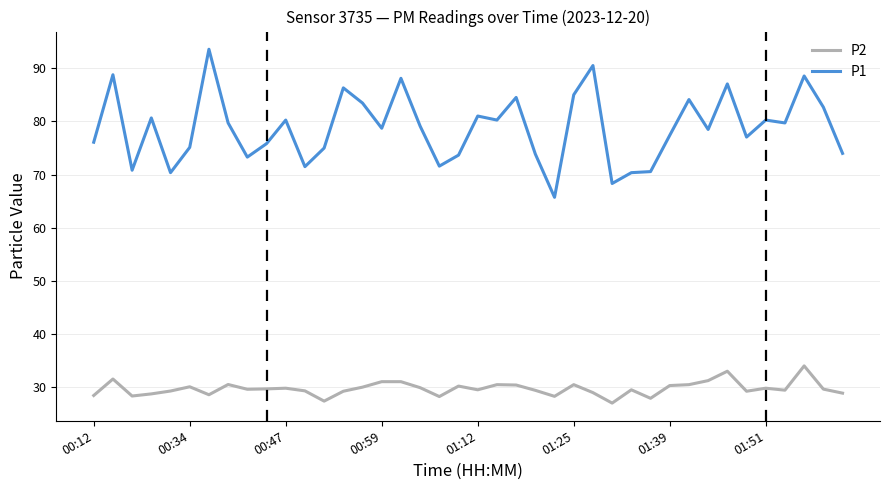

List the series in order of their peak value, lowest first.

P2, P1